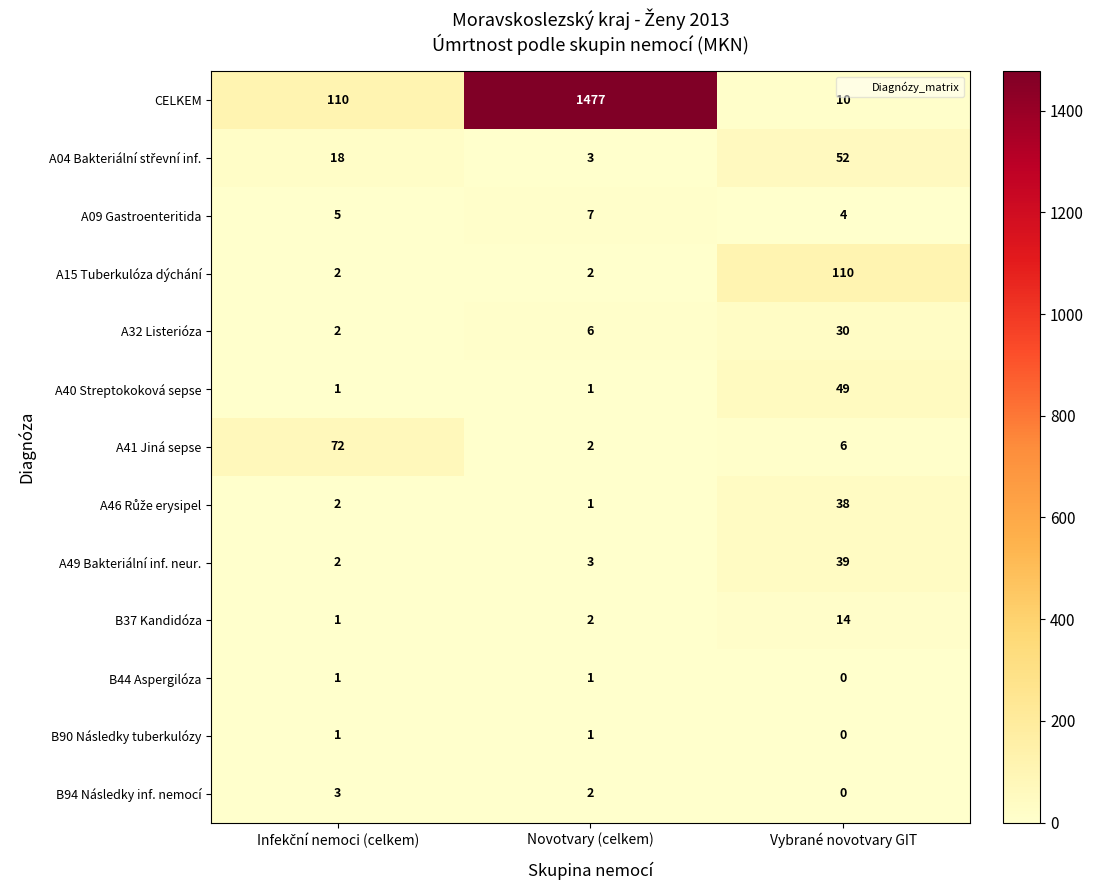

How many series are shown in this chart?

13